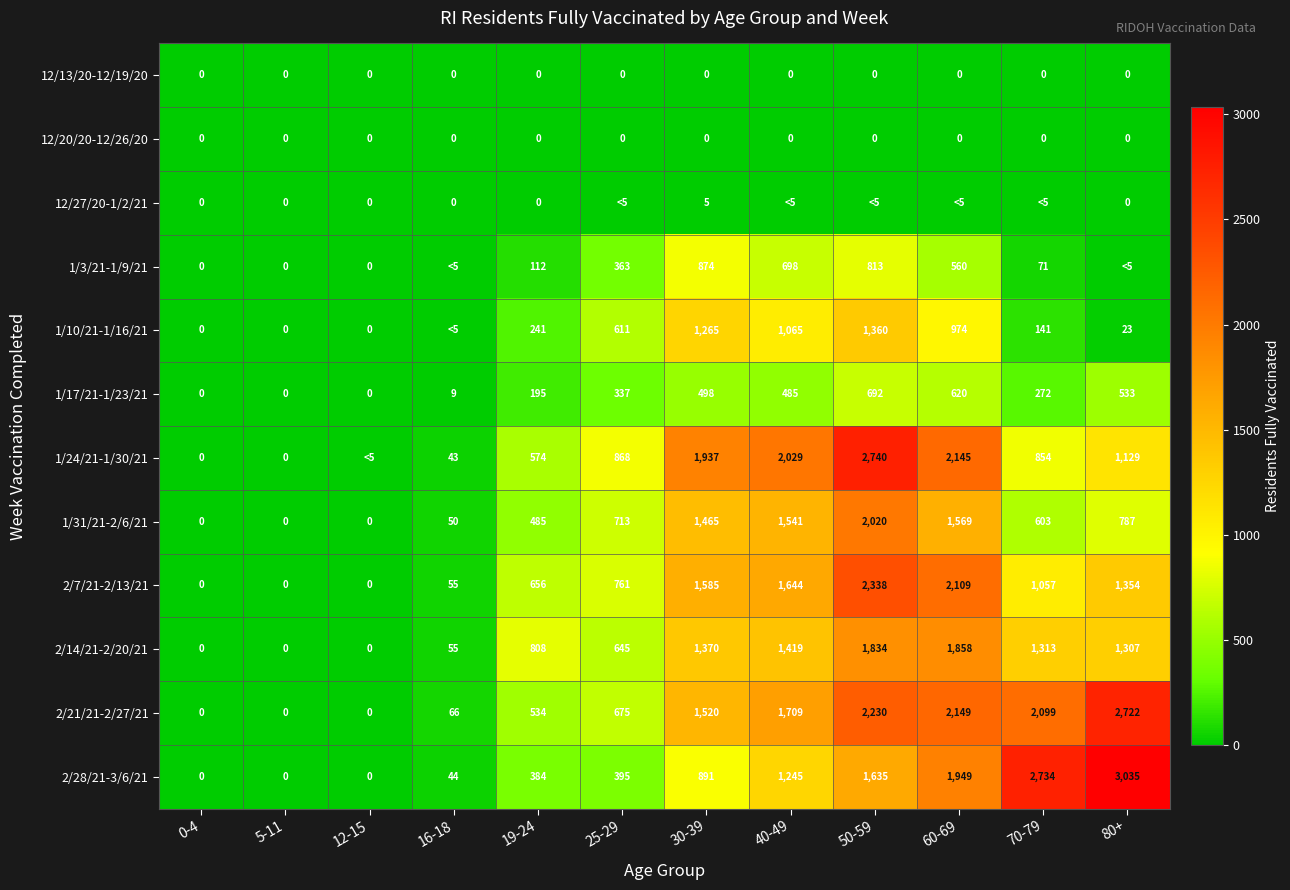

How many values in 1/17/21-1/23/21 are above zero?

9